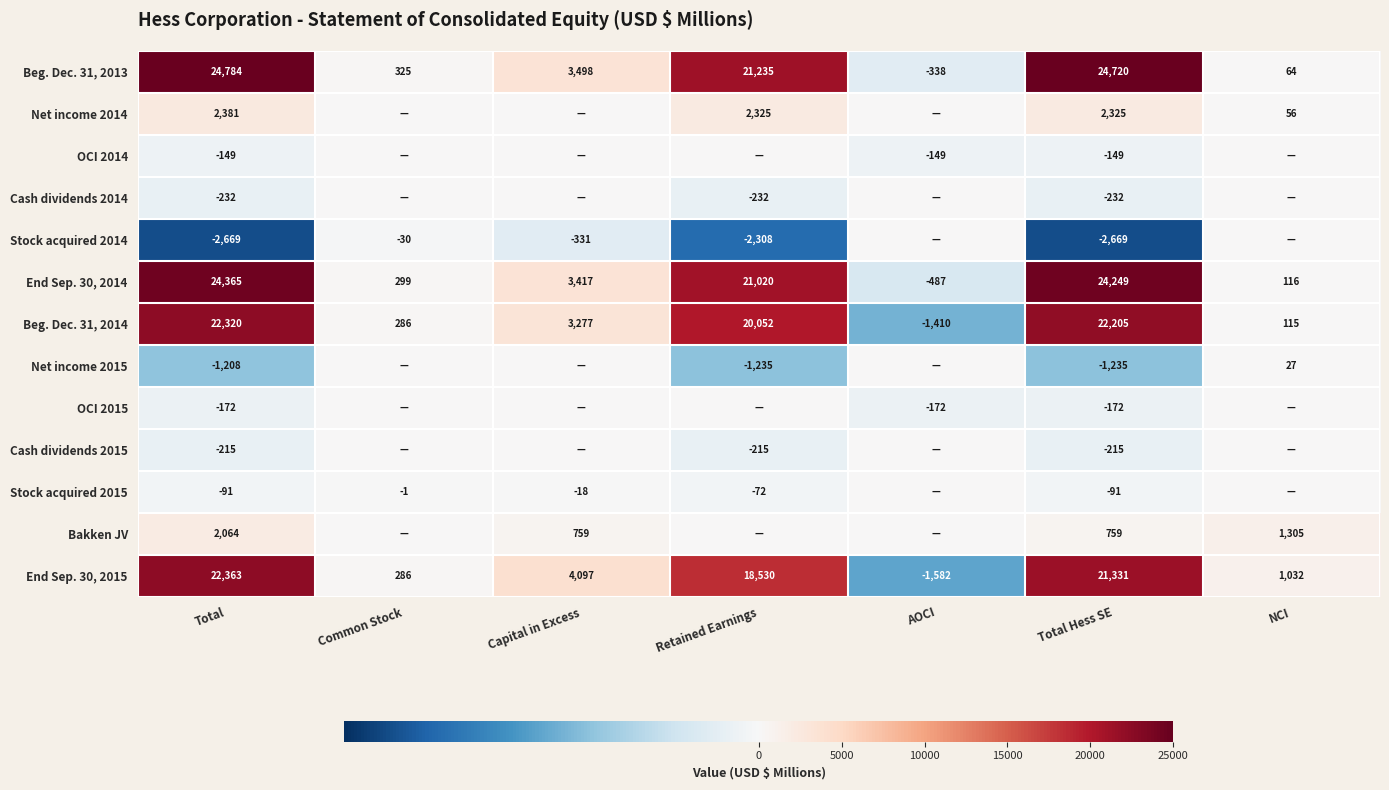

What is the average value of the Beg. Dec. 31, 2013 series?

10613